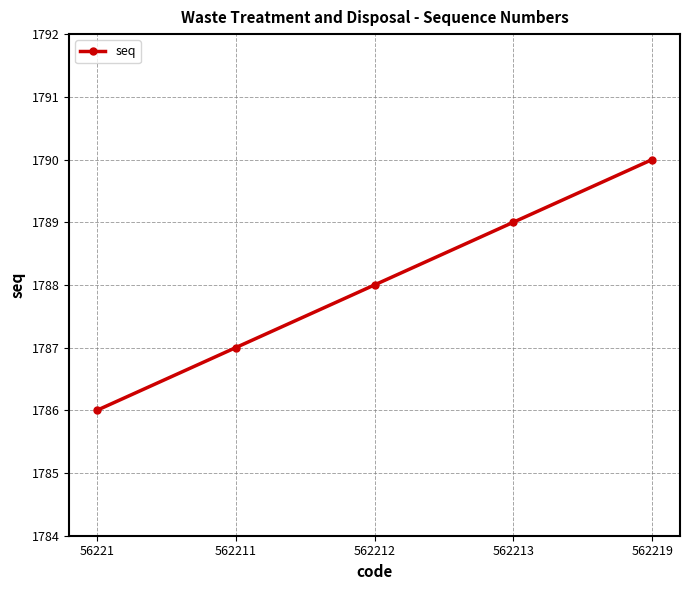

What is the approximate value at 562212?

1788